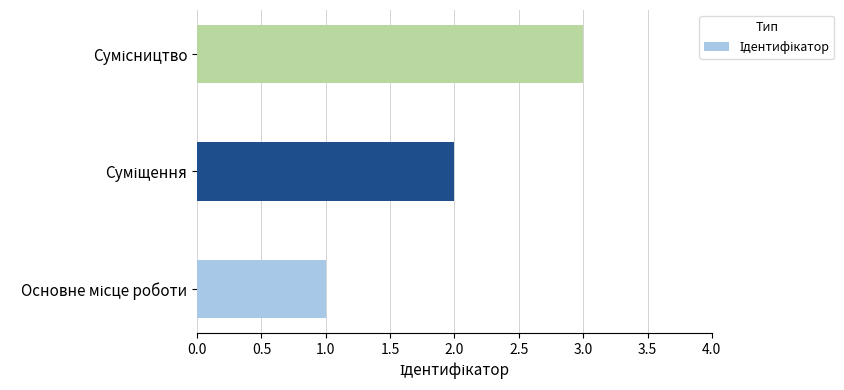

What is the maximum value shown in the chart?

3